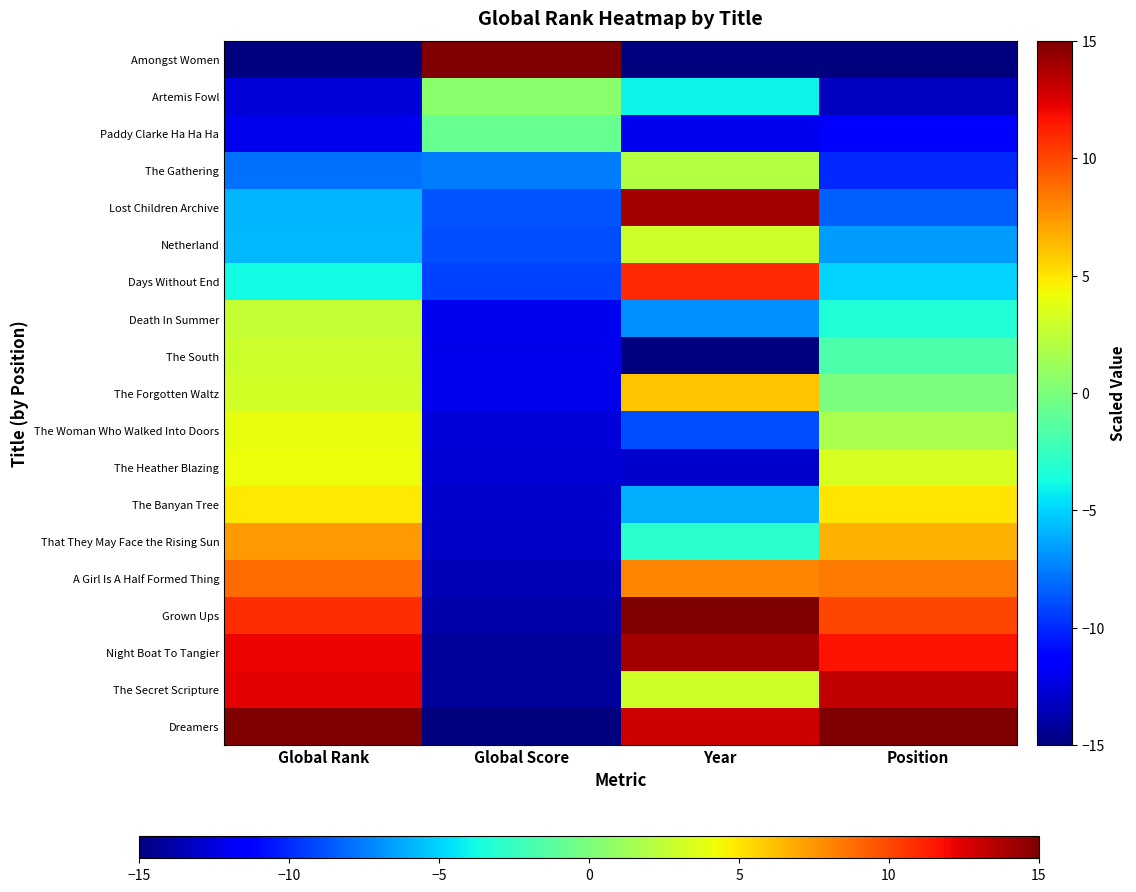

Reading left to right, what are all the values shown in this chart?

Amongst Women: Global Rank=-15.0	Global Score=15.0	Year=-15.0	Position=-15.0
Artemis Fowl: Global Rank=-12.6	Global Score=0.6	Year=-4.0	Position=-13.3
Paddy Clarke Ha Ha Ha: Global Rank=-12.1	Global Score=-0.7	Year=-12.0	Position=-11.7
The Gathering: Global Rank=-8.0	Global Score=-7.5	Year=2.0	Position=-10.0
Lost Children Archive: Global Rank=-5.9	Global Score=-8.8	Year=14.0	Position=-8.3
Netherland: Global Rank=-5.7	Global Score=-8.9	Year=3.0	Position=-6.7
Days Without End: Global Rank=-3.8	Global Score=-9.3	Year=11.0	Position=-5.0
Death In Summer: Global Rank=2.6	Global Score=-12.0	Year=-7.0	Position=-3.3
The South: Global Rank=2.9	Global Score=-12.1	Year=-15.0	Position=-1.7
The Forgotten Waltz: Global Rank=3.1	Global Score=-12.2	Year=6.0	Position=-0.0
The Woman Who Walked Into Doors: Global Rank=4.0	Global Score=-12.6	Year=-9.0	Position=1.7
The Heather Blazing: Global Rank=4.1	Global Score=-12.7	Year=-13.0	Position=3.3
The Banyan Tree: Global Rank=4.9	Global Score=-12.9	Year=-6.0	Position=5.0
That They May Face the Rising Sun: Global Rank=7.4	Global Score=-13.1	Year=-3.0	Position=6.7
A Girl Is A Half Formed Thing: Global Rank=8.9	Global Score=-13.5	Year=8.0	Position=8.3
Grown Ups: Global Rank=10.9	Global Score=-13.9	Year=15.0	Position=10.0
Night Boat To Tangier: Global Rank=12.2	Global Score=-14.2	Year=14.0	Position=11.7
The Secret Scripture: Global Rank=12.4	Global Score=-14.3	Year=3.0	Position=13.3
Dreamers: Global Rank=15.0	Global Score=-15.0	Year=13.0	Position=15.0